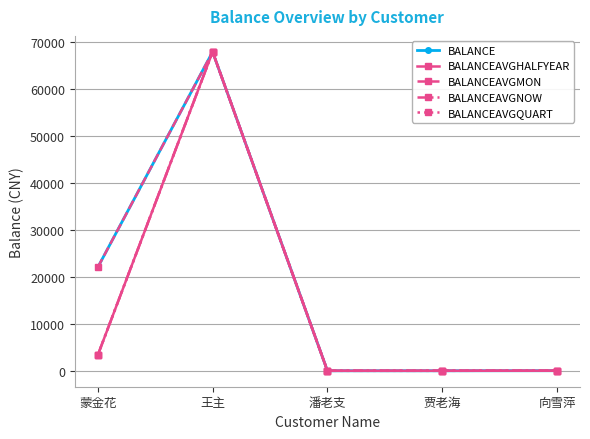

List the series in order of their peak value, highest first.

BALANCE, BALANCEAVGHALFYEAR, BALANCEAVGMON, BALANCEAVGNOW, BALANCEAVGQUART